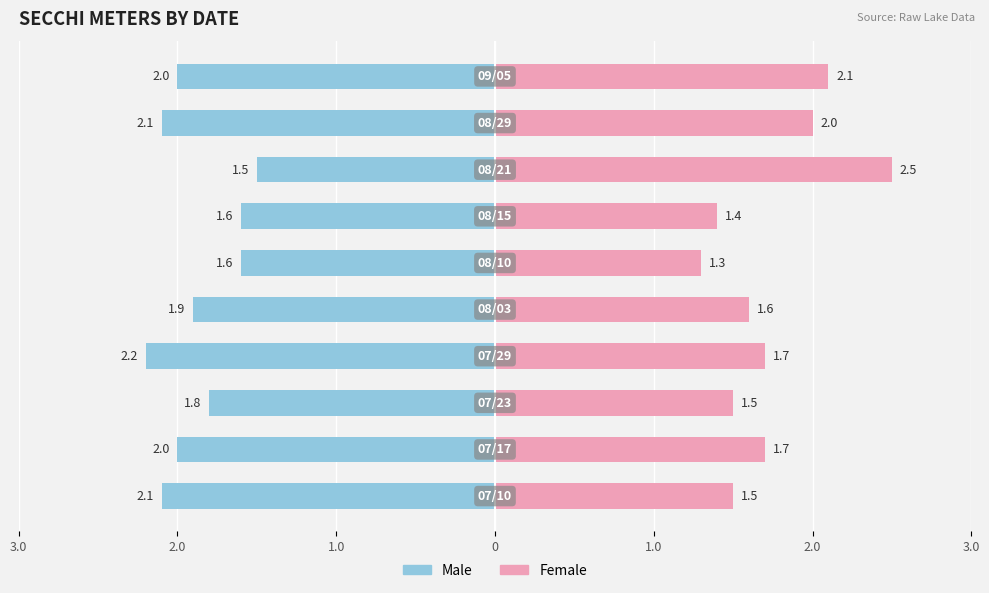

The value of Female at 3.0 is 2.5. True or false?

False